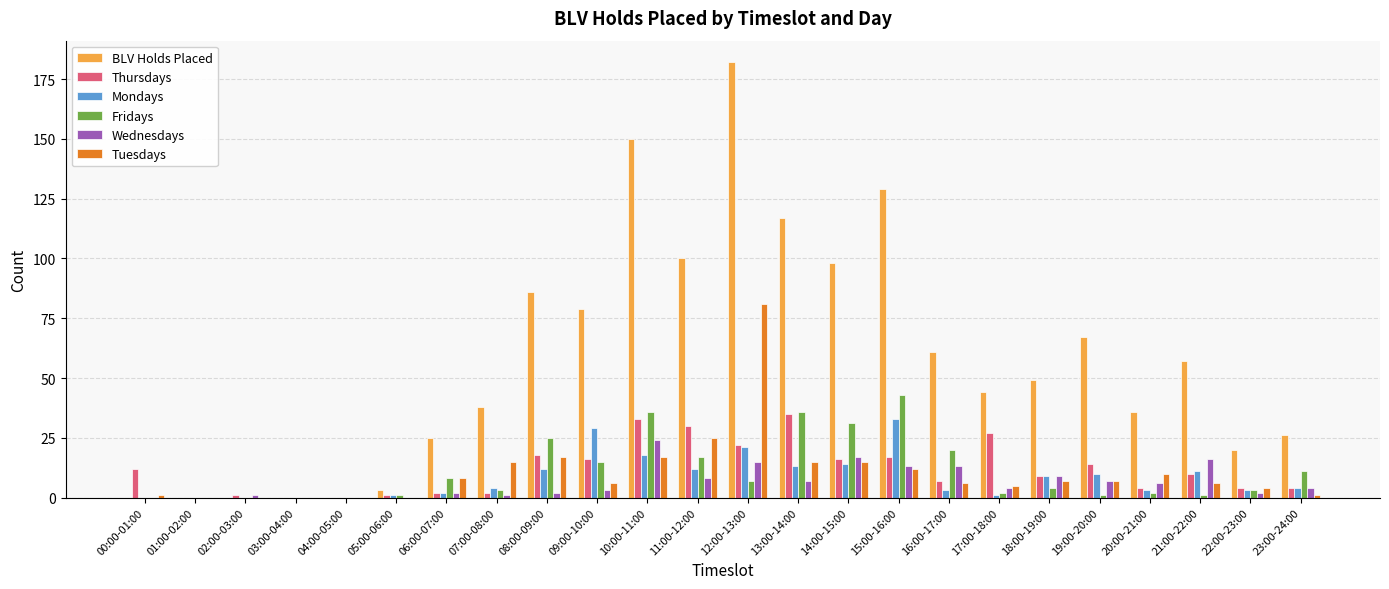

Are the bars grouped side by side (vs. stacked)?

Yes